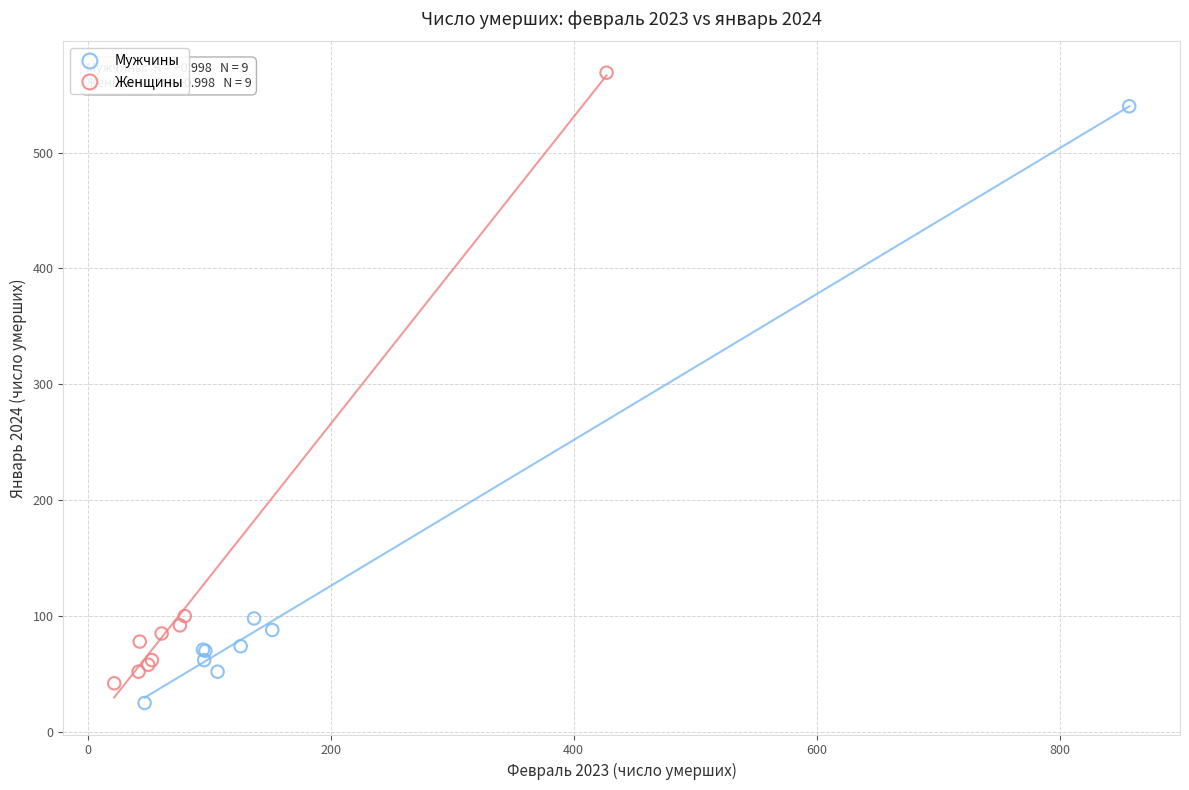

What are all the series names shown in the legend?

Мужчины, Женщины